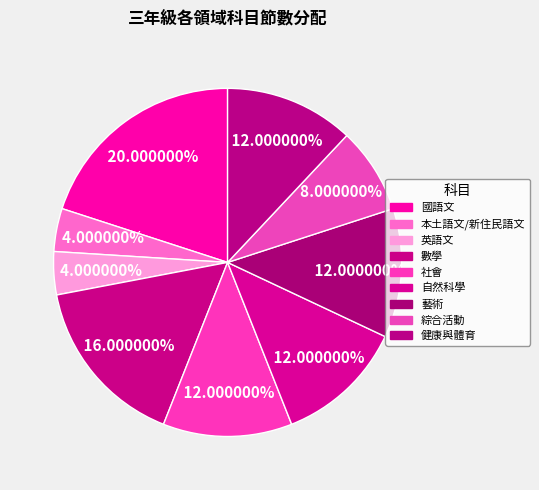

To the nearest percent, what percentage of the pie is 綜合活動?

8%